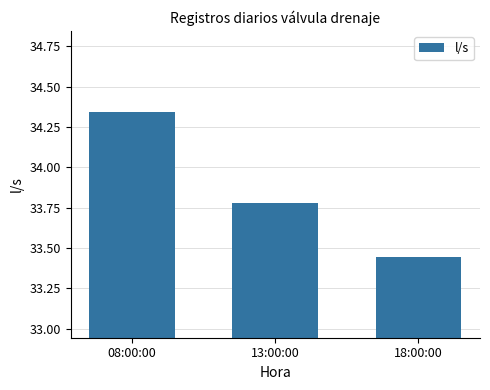

Approximately how many times larger is the value at 13:00:00 compared to 18:00:00?

1.0